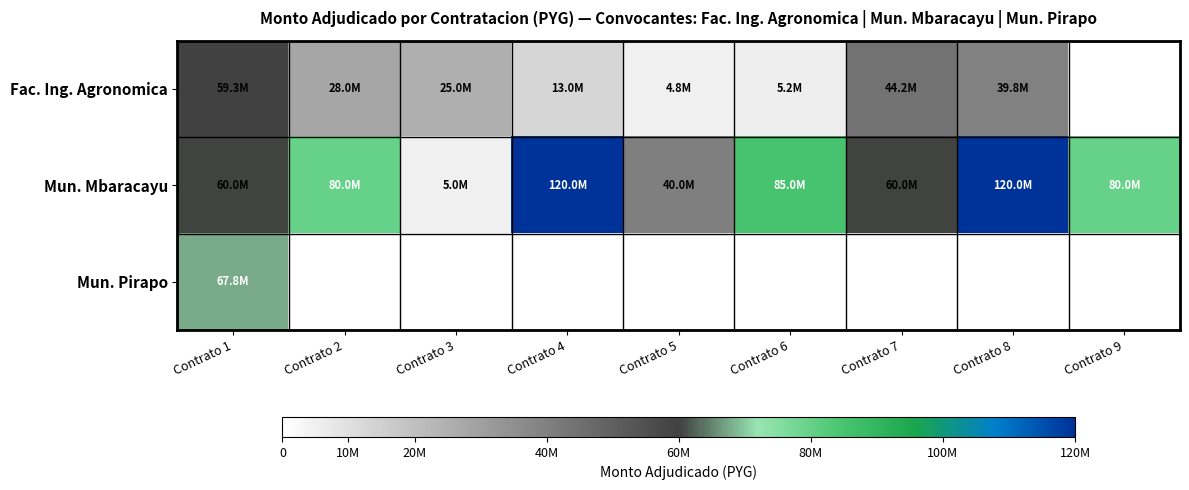

What is the difference between the maximum and minimum values in the Mun. Mbaracayu series?

115000000.0